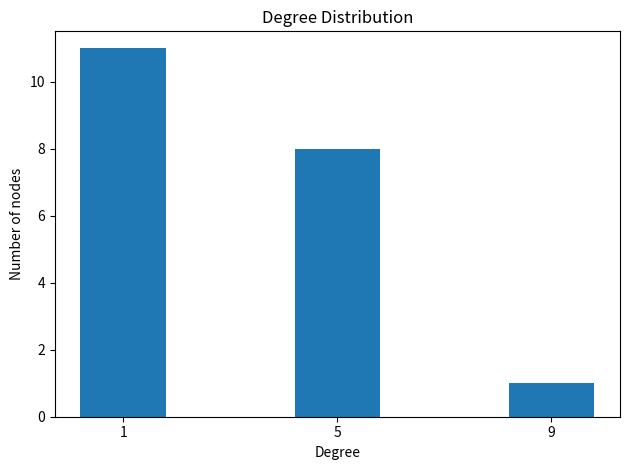

What is the sum of all values?

20